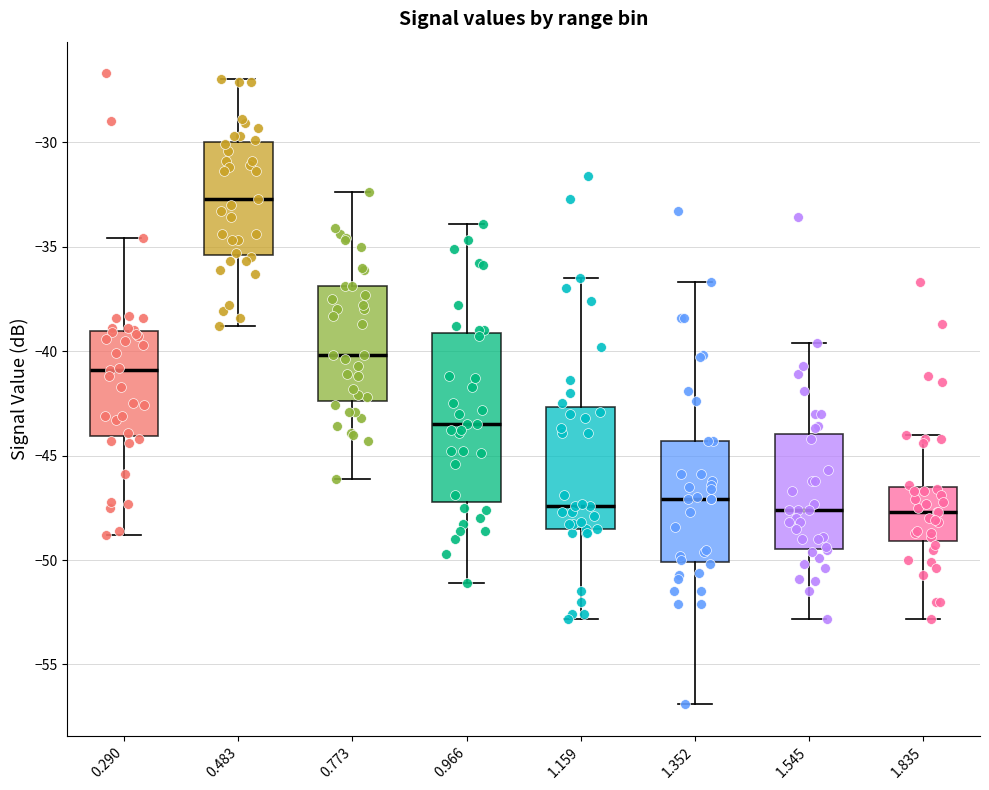

Where does the upper whisker of the box at x = 0.290 end on the y-axis? The values are not printed on the chart, so give them approximately, as read against the axis.

-34.5